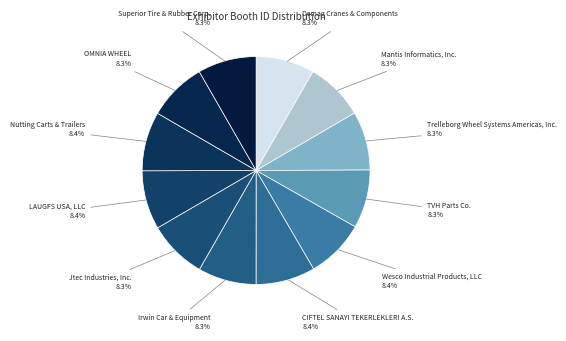

What is the ratio of the value at Demag Cranes & Components to the value at Mantis Informatics, Inc.?

1.0